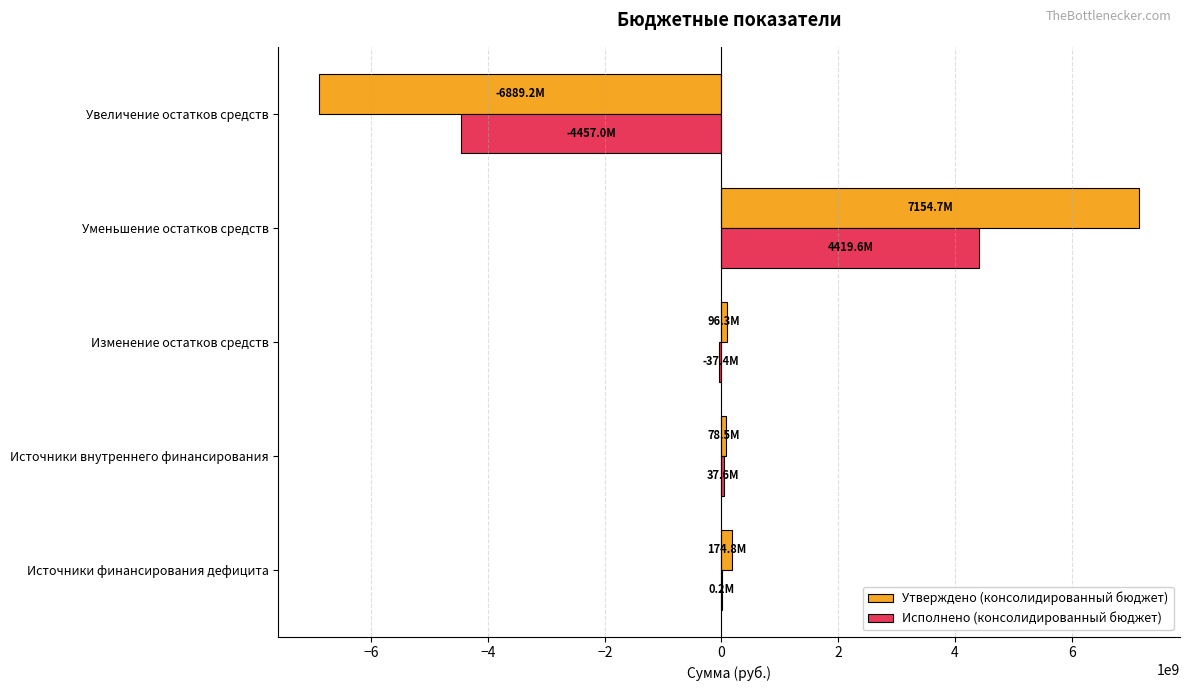

What is the maximum value shown in the chart?

7154749363.7